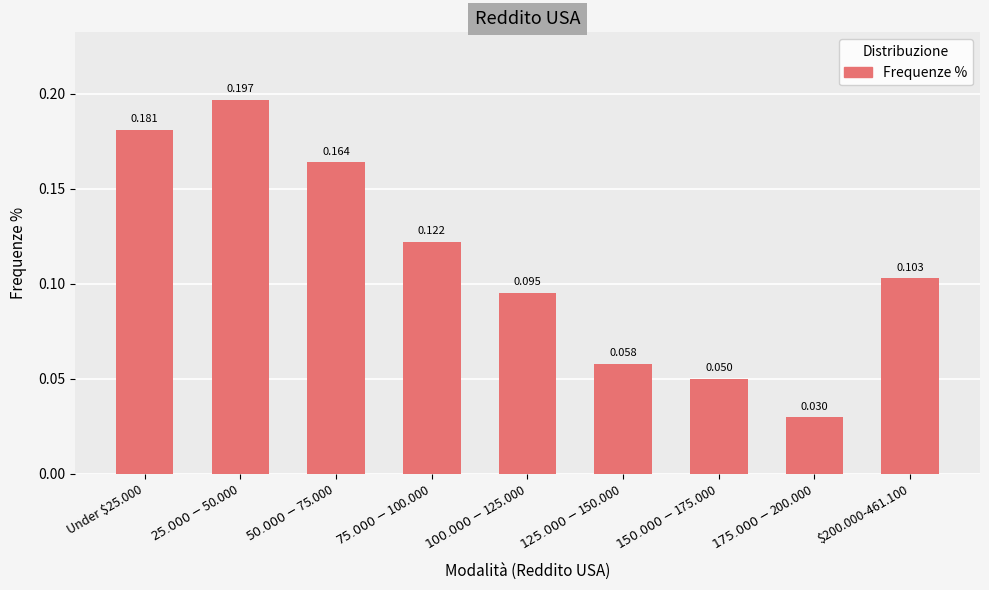

Rank the categories by value from lowest to highest.

$175.000-$200.000, $150.000-$175.000, $125.000-$150.000, $100.000-$125.000, $200.000-461.100, $75.000-$100.000, $50.000-$75.000, Under $25.000, $25.000-$50.000